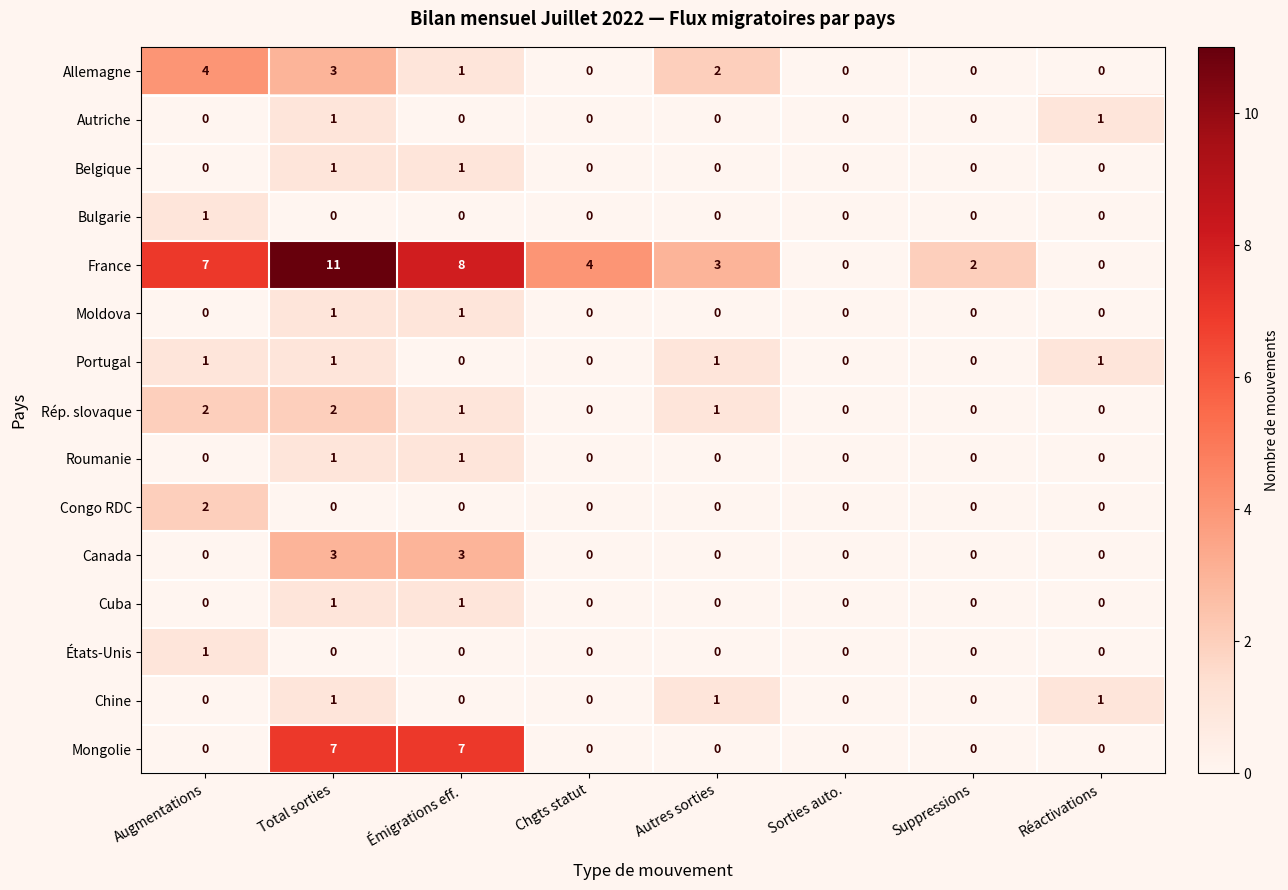

What is the total value across all series at Total sorties?

33